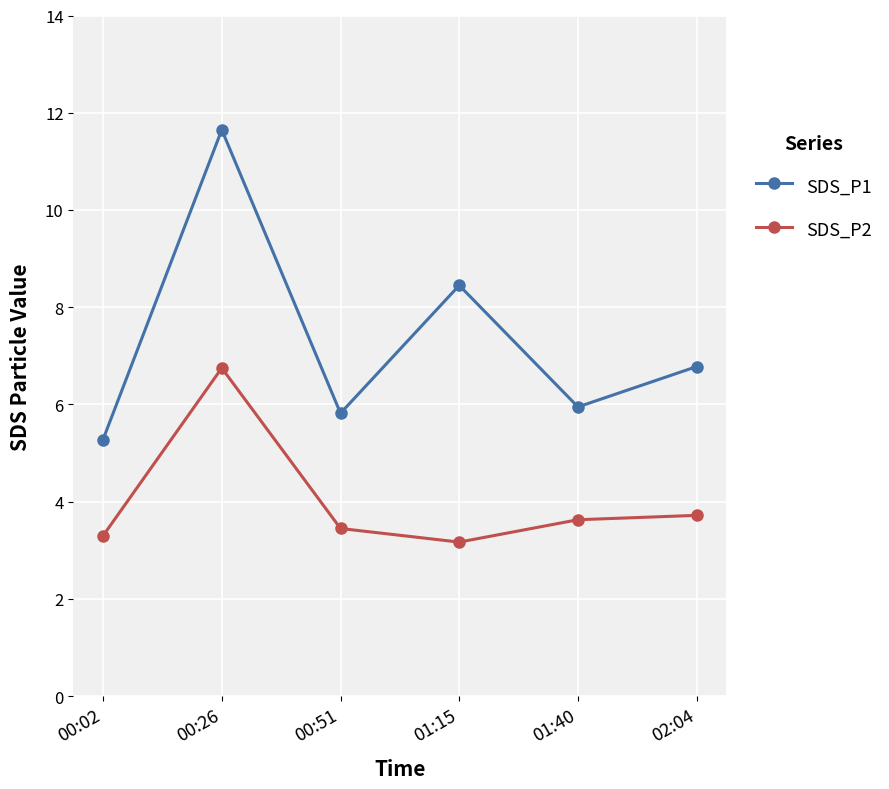

Is the value of SDS_P2 at 00:51 greater than the value of SDS_P1 at 00:02?

No